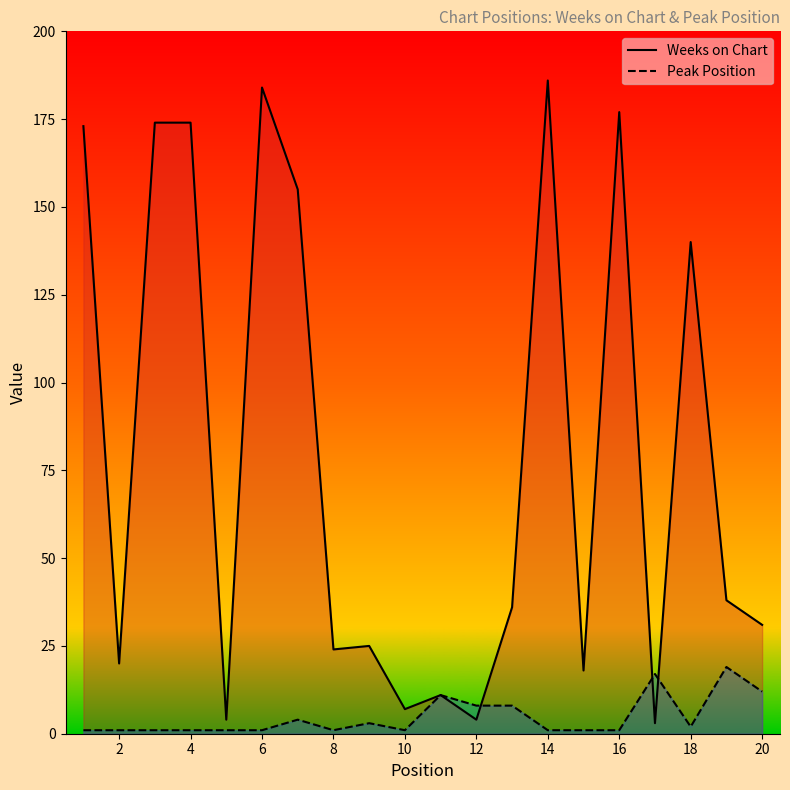

How many lines are shown in the chart?

2